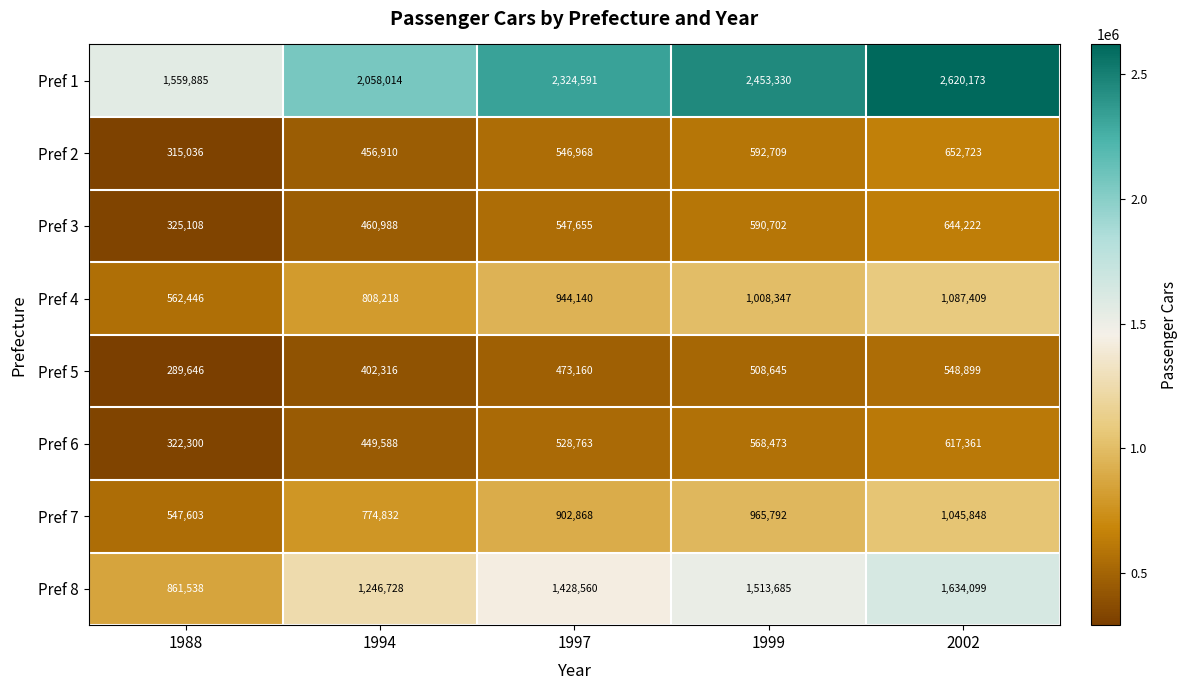

Where is Pref 5 nearest to the value 419272?

1994